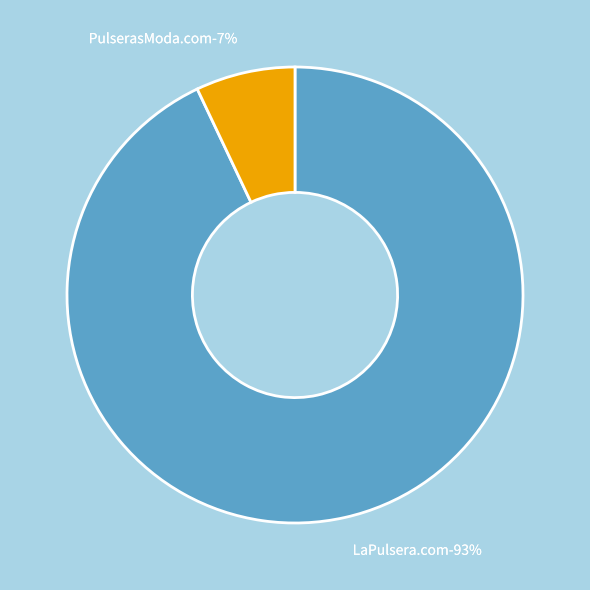

Is it true that PulserasModa.com is 7% of the pie?

True